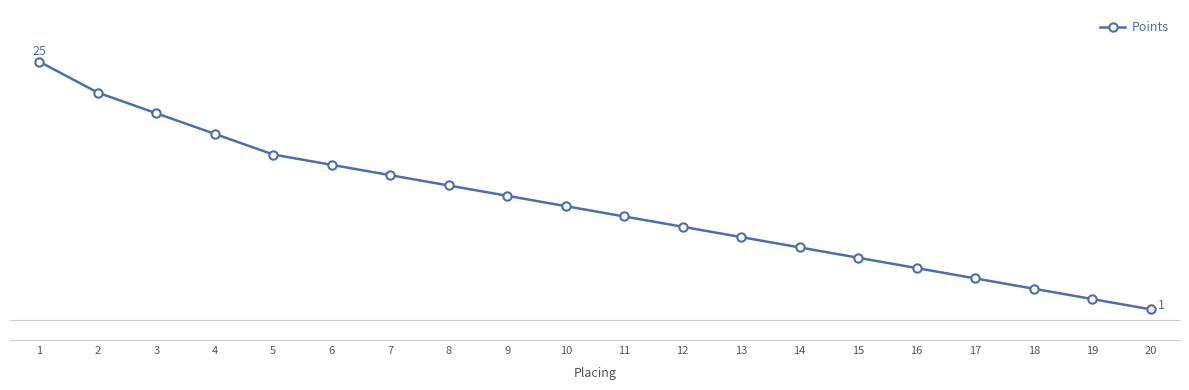

Is this an area chart (filled region under the line)?

No